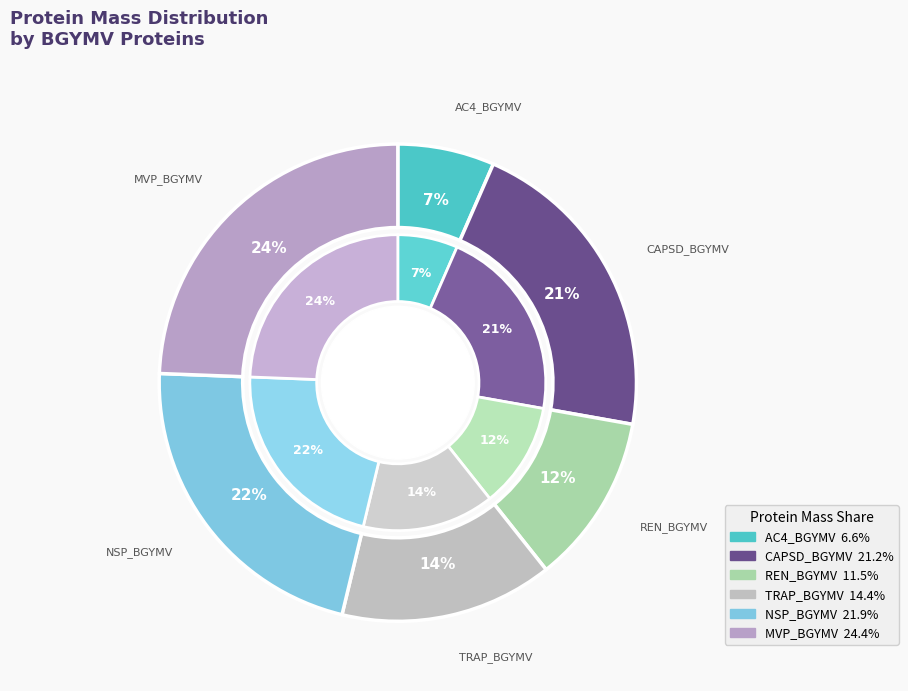

Count the number of slices in the pie.

6